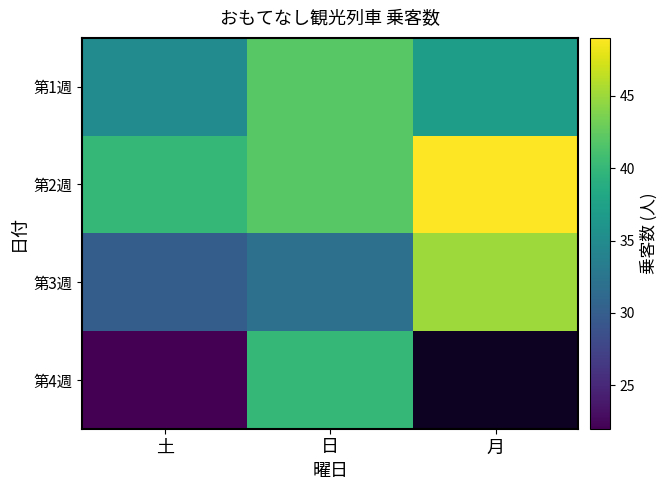

What is the sum of the 第2週 values at 土 and 日?

82.0